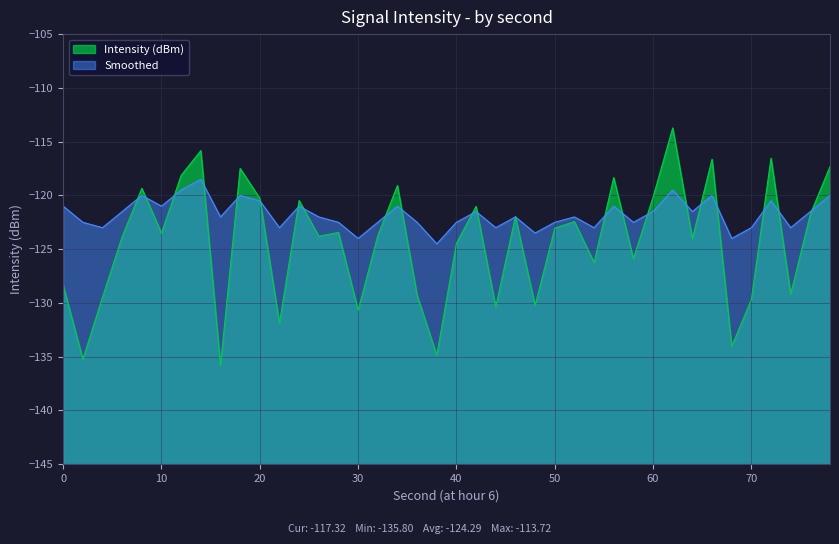

What is the maximum value shown in the chart?

-113.7